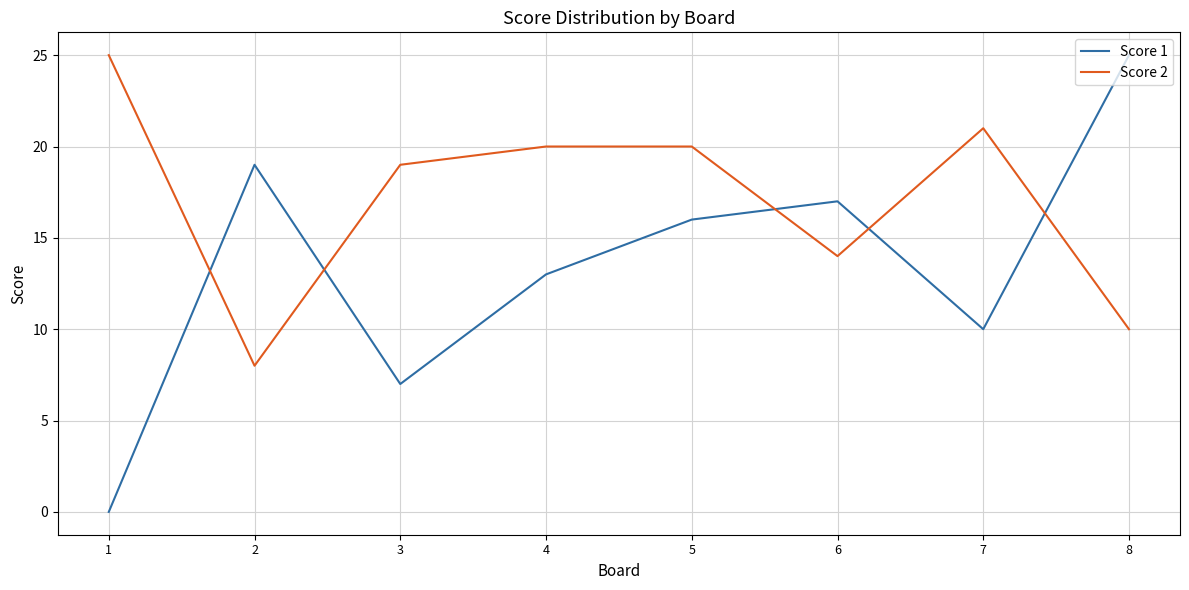

Which label corresponds to the smallest value in the chart?

1